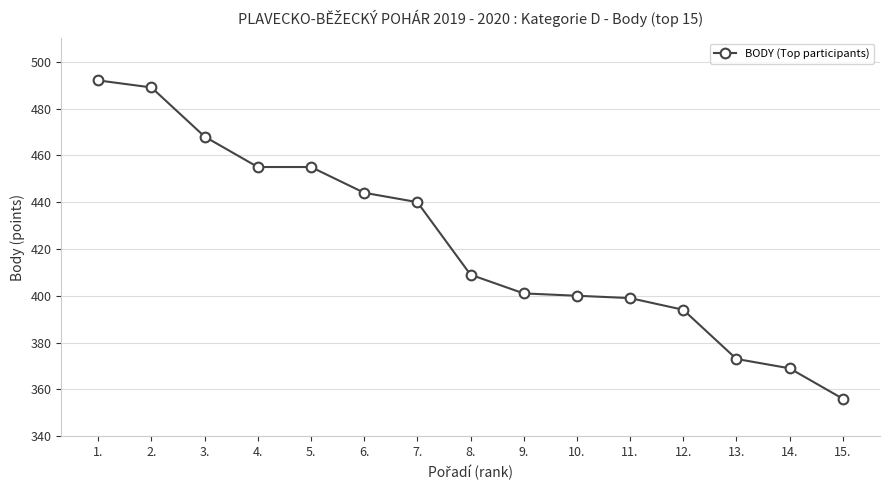

The value at 8. is 86. True or false?

False